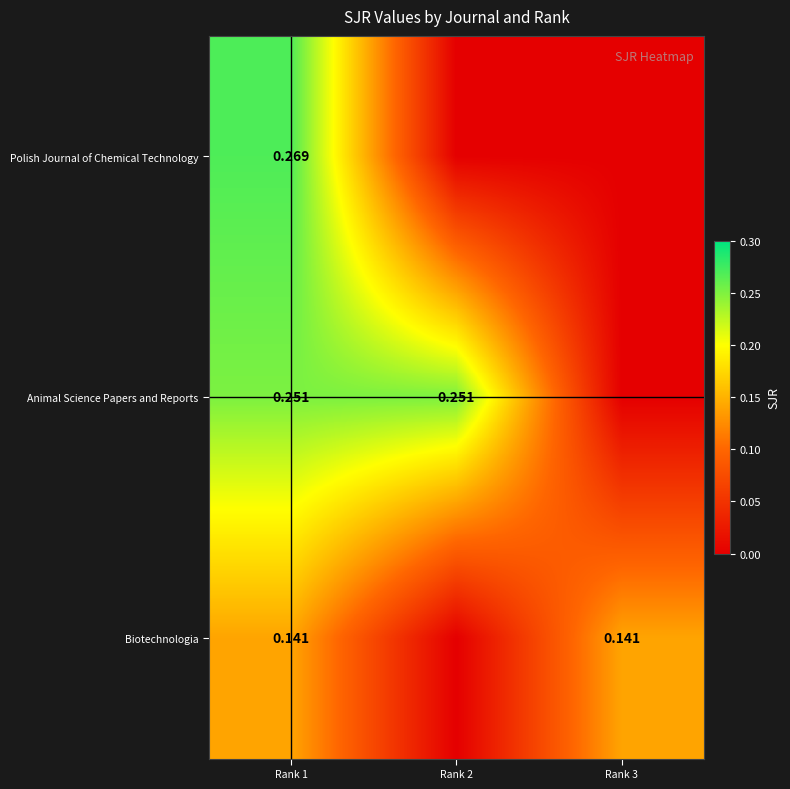

Is the value of Biotechnologia at Rank 1 greater than the value of Polish Journal of Chemical Technology at Rank 1?

No